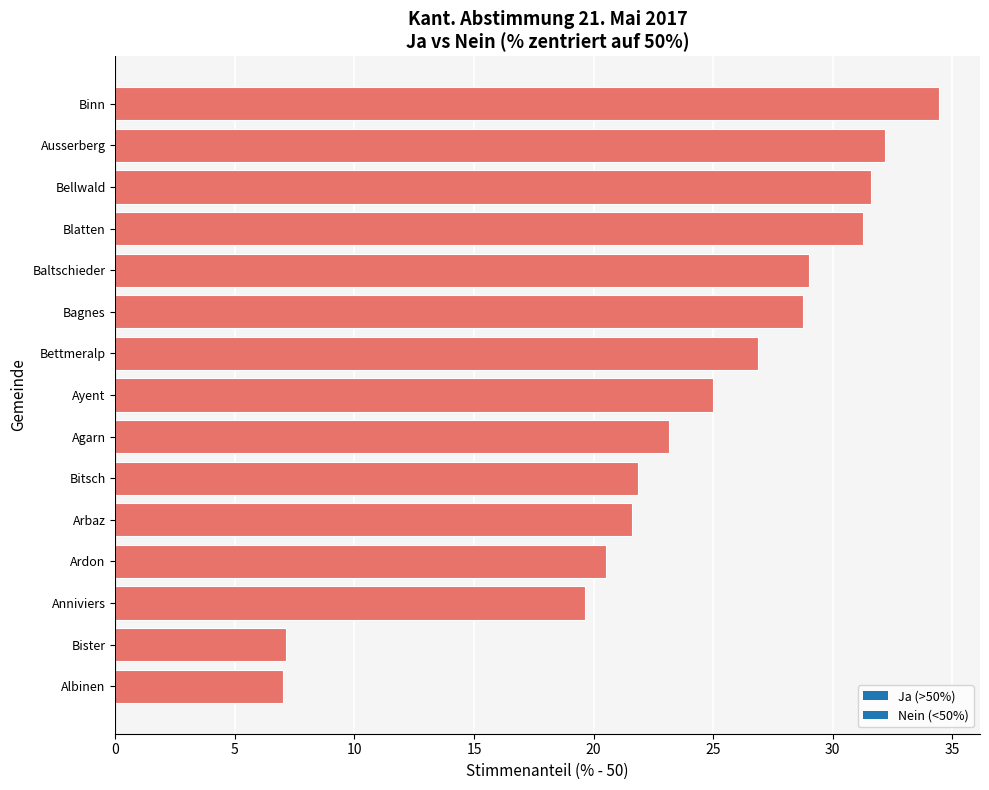

What is the change in value from Ayent to Binn?

+9.5